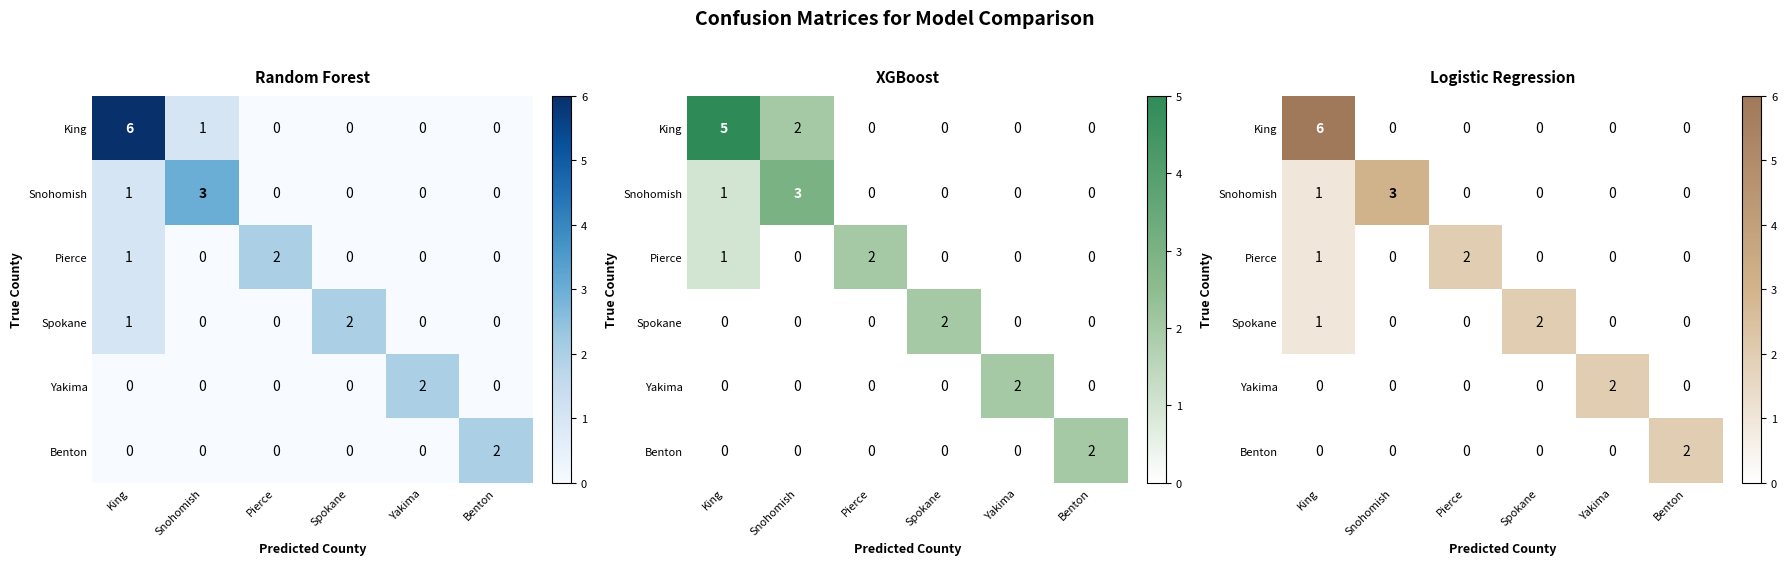

Is it true that Snohomish equals 0 at Benton?

True